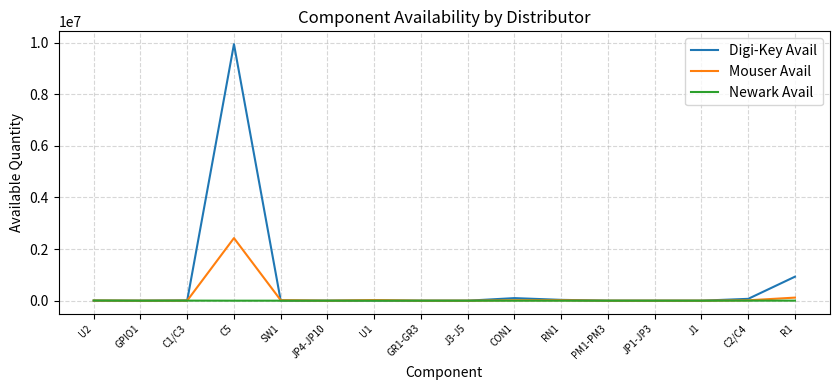

At which label does Digi-Key Avail reach its peak?

C5